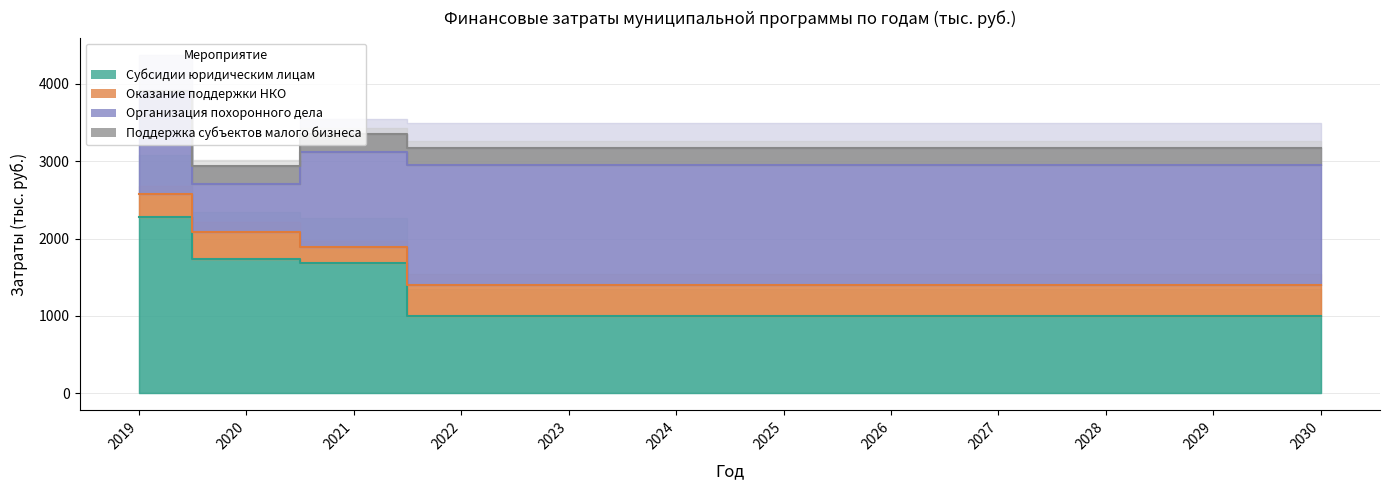

True or false: Поддержка субъектов малого бизнеса and Субсидии юридическим лицам intersect in this chart.

False